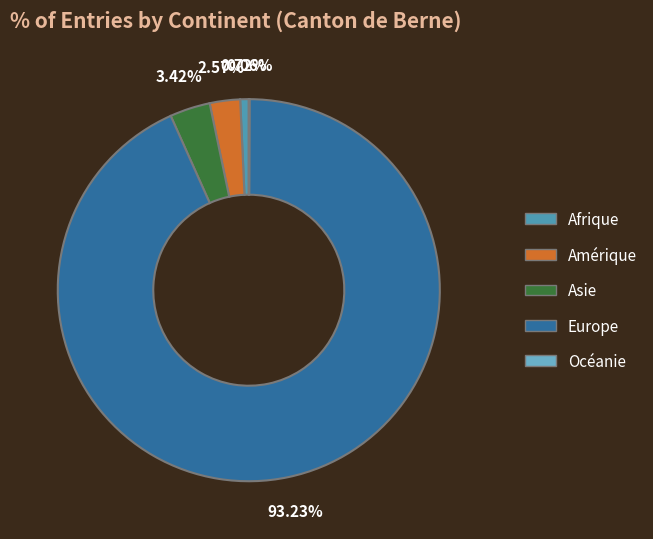

Is the sum of Asie and Amérique greater than half?

No